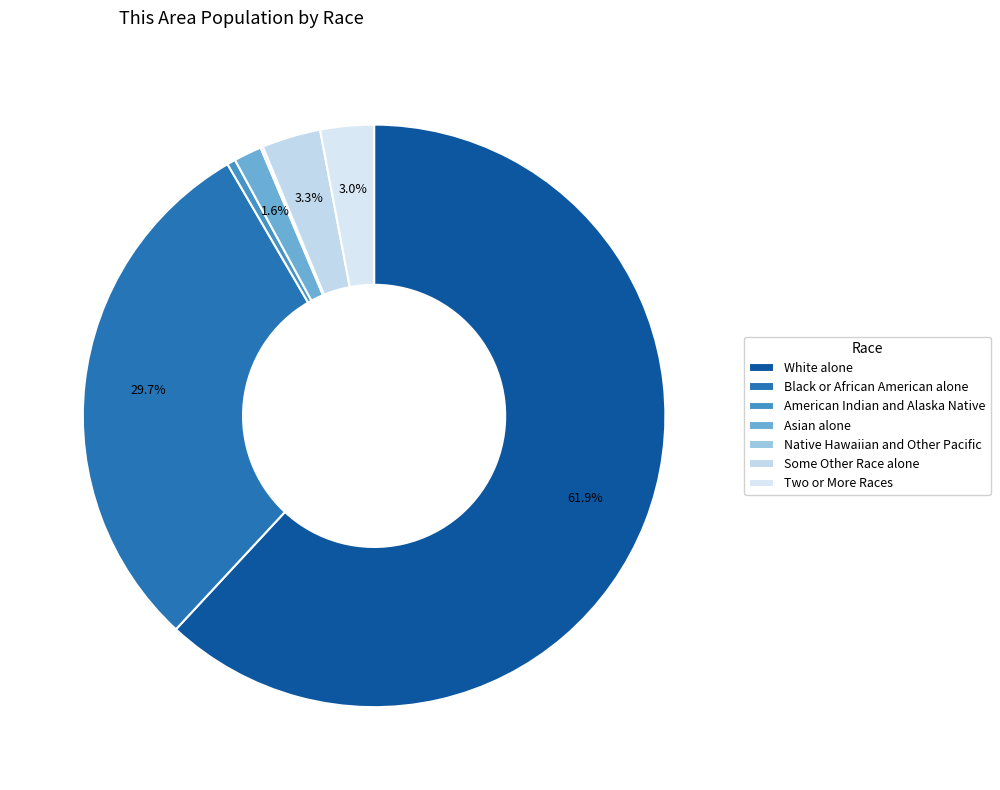

Rank the categories by value from highest to lowest.

White alone, Black or African American alone, Some Other Race alone, Two or More Races, Asian alone, American Indian and Alaska Native, Native Hawaiian and Other Pacific